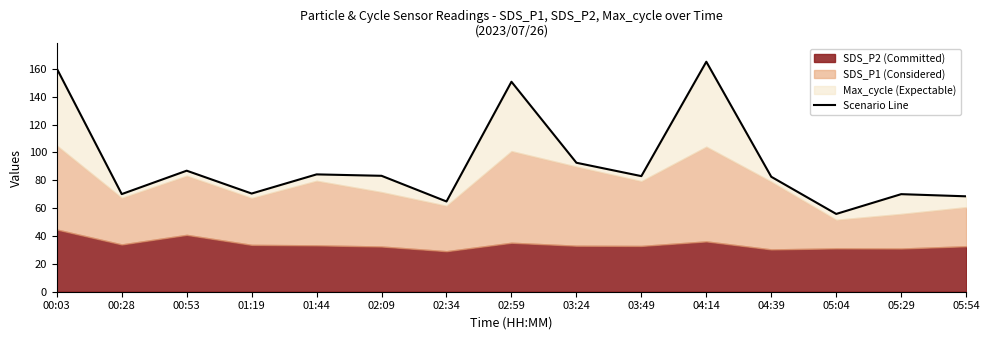

Does the chart display data point markers on the line(s)?

No